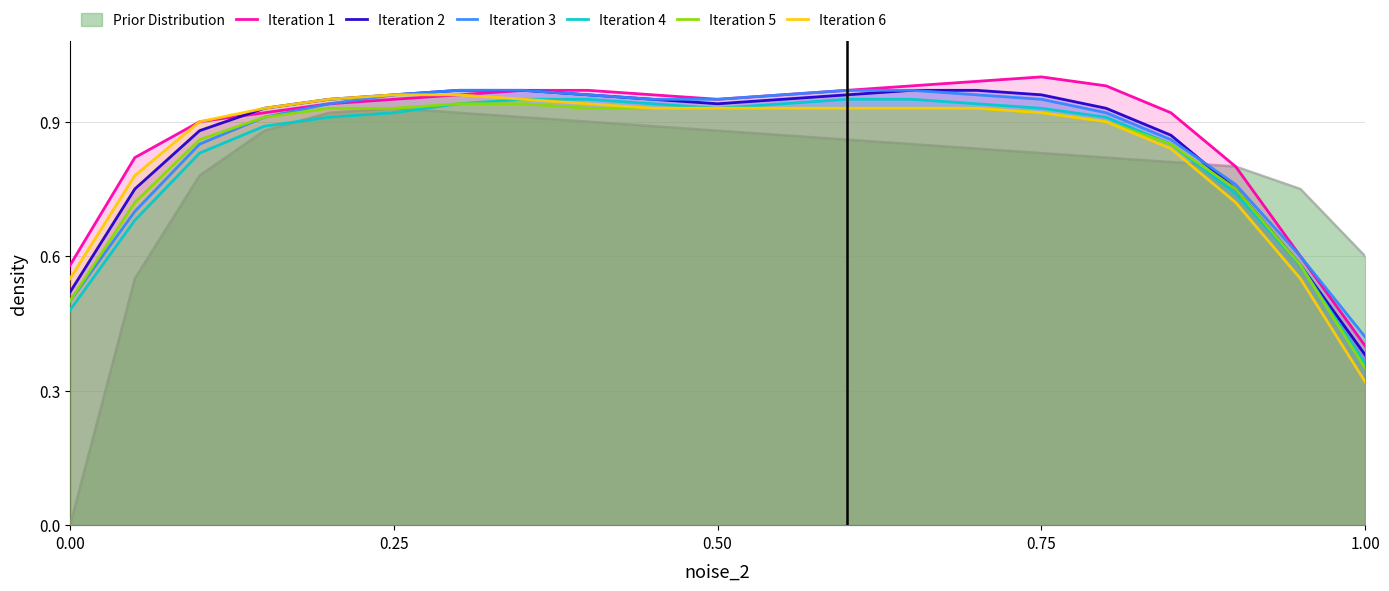

After their last crossing, which series has the higher values: Iteration 6 or Prior Distribution?

Prior Distribution